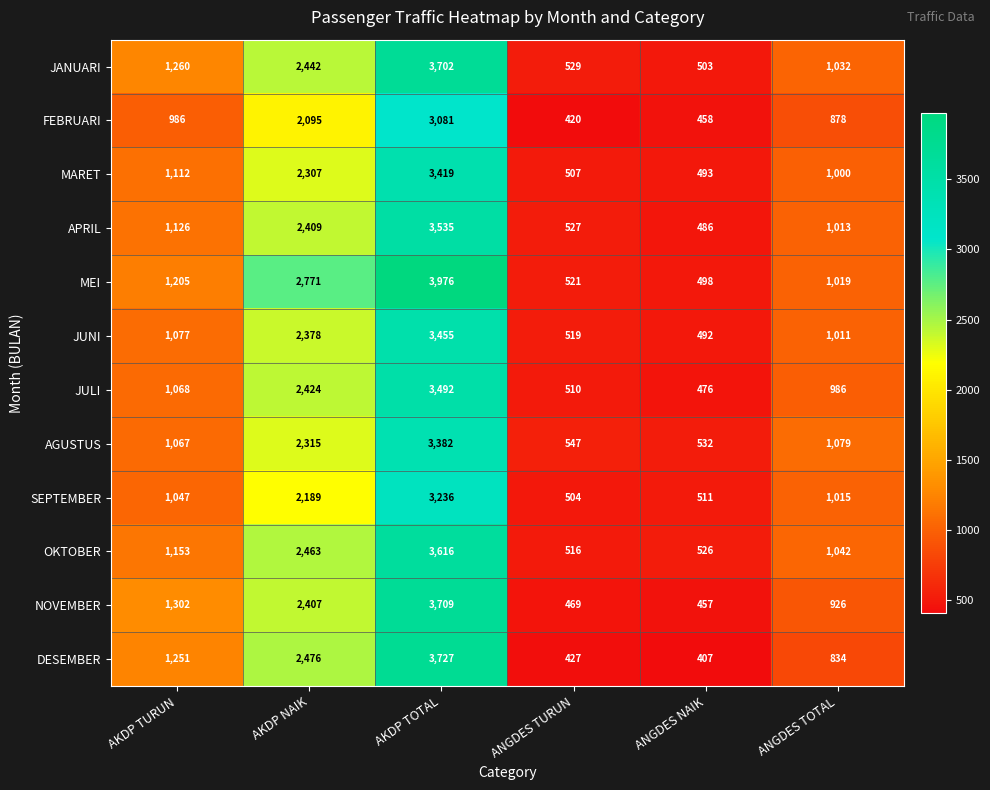

What is the sum of all FEBRUARI values?

7918